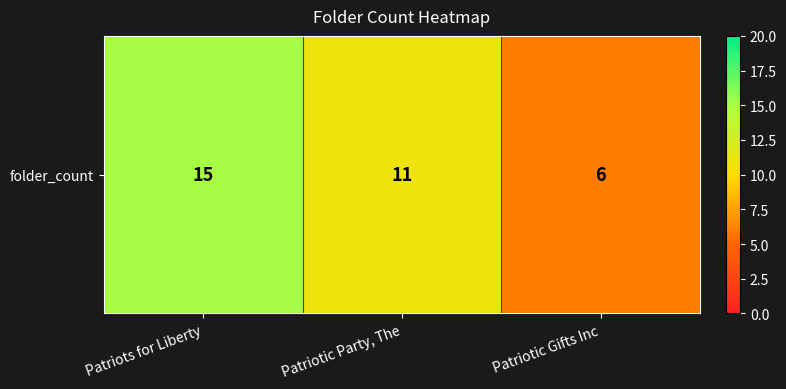

What is the smallest value displayed?

6